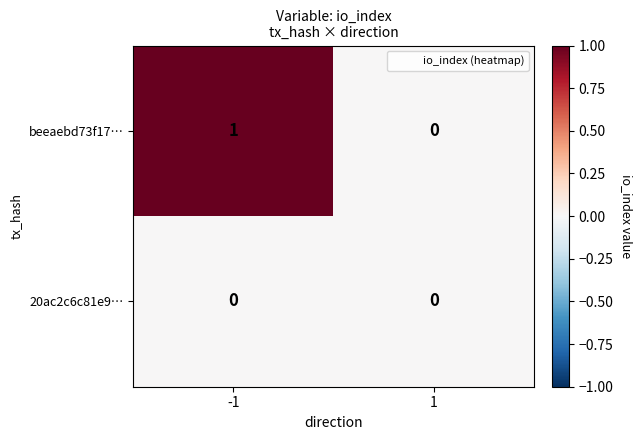

True or false: 20ac2c6c81e9… has a value of 0 at 1.

True